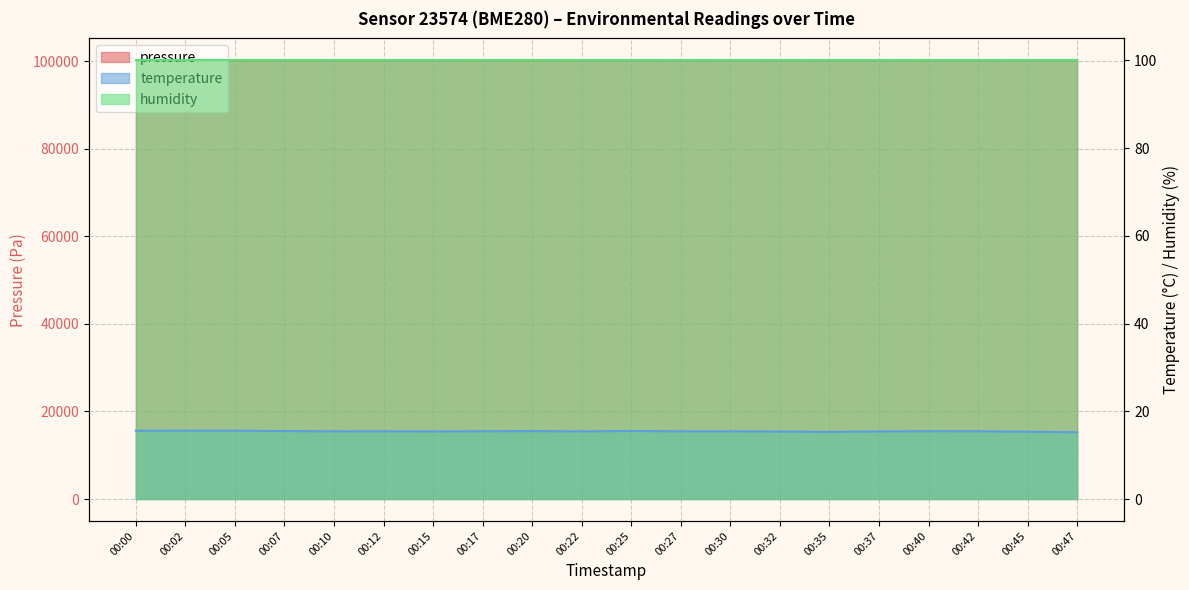

How many interior local peaks does the pressure series have?

6